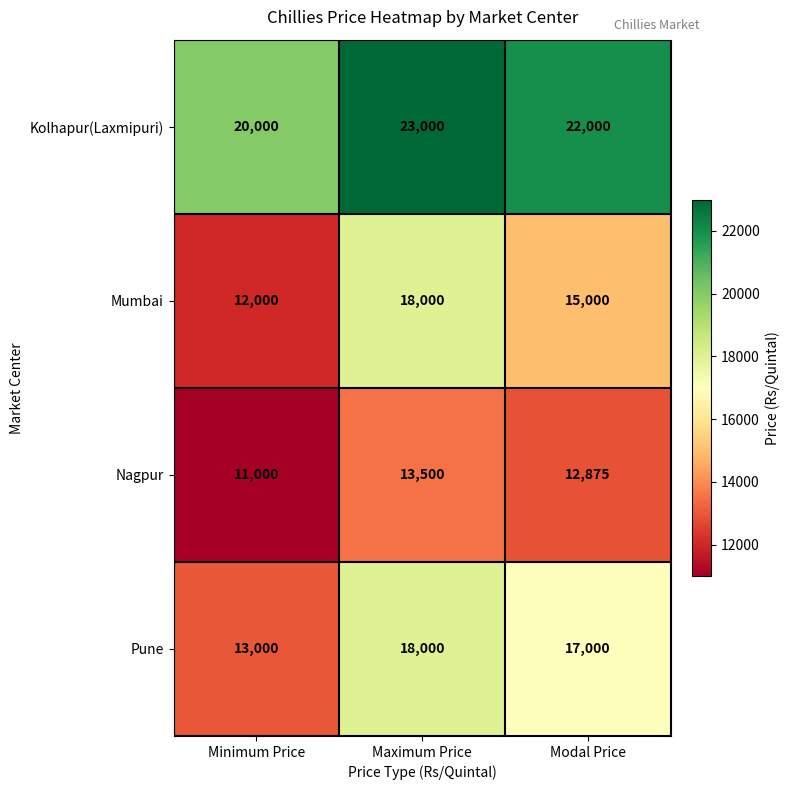

List the labels in order of Mumbai value, smallest first.

Minimum Price, Modal Price, Maximum Price